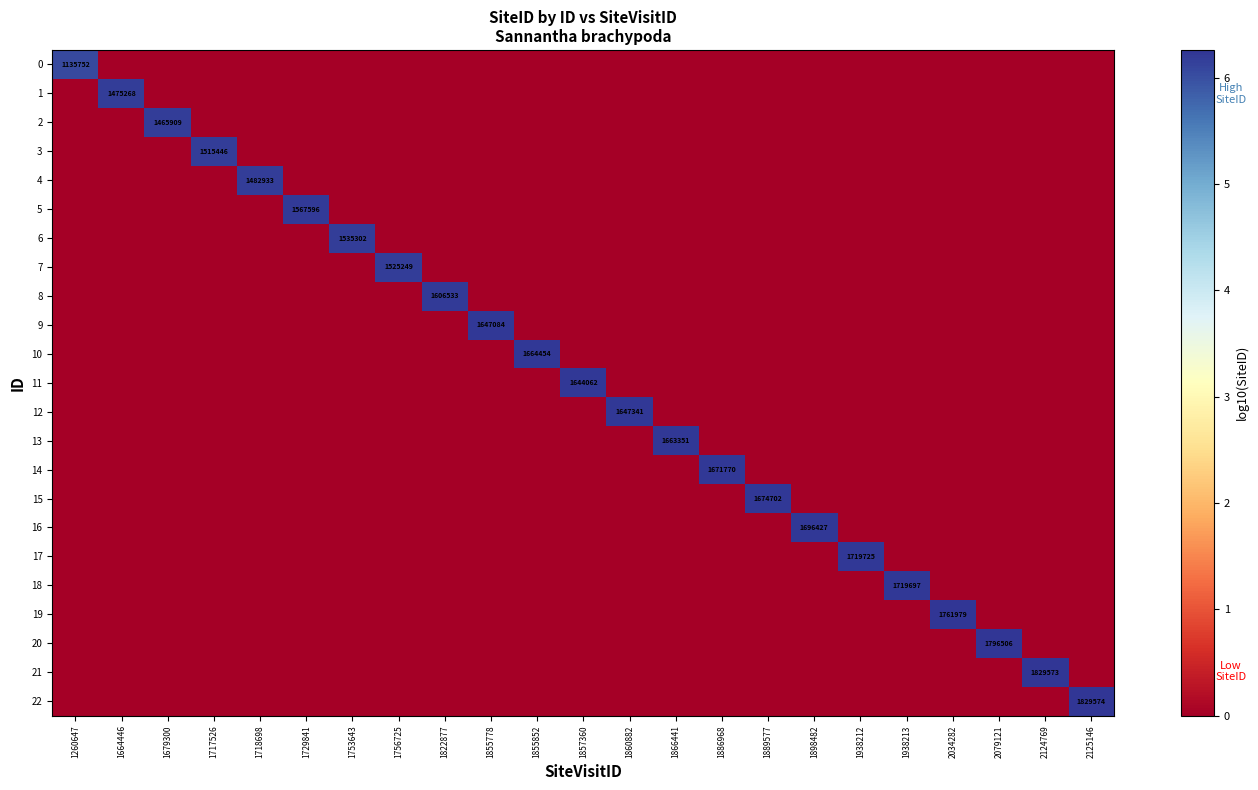

What is the maximum value for 9?

6.2